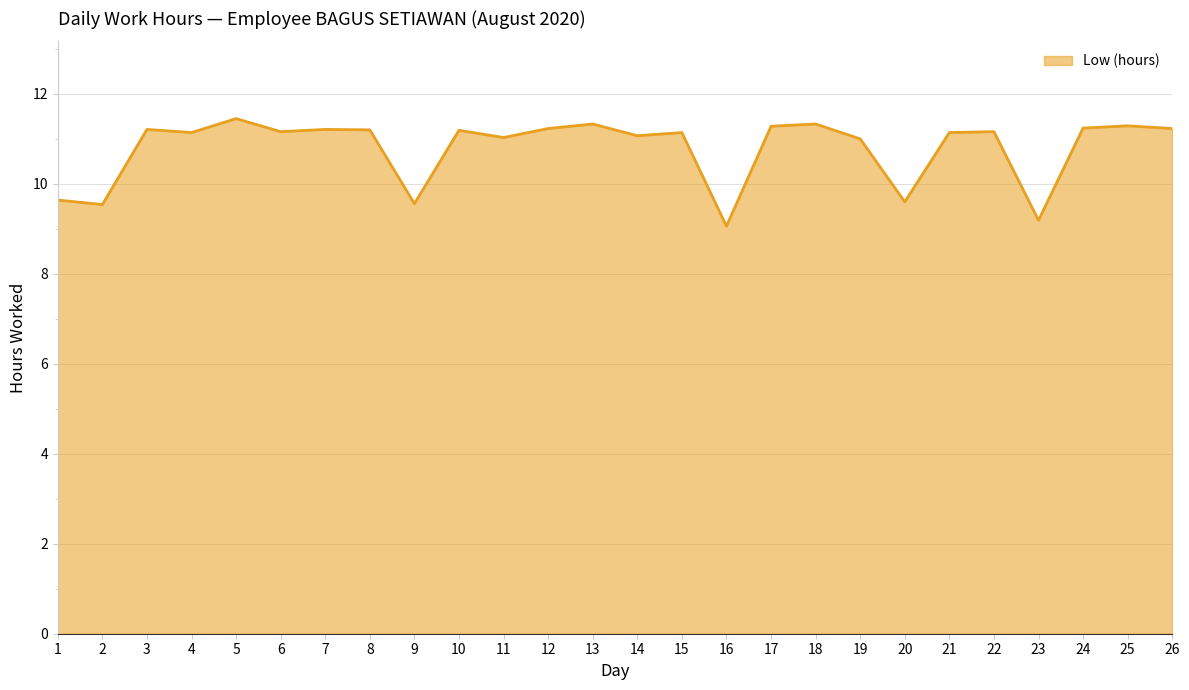

What is the sum of all values?

280.6